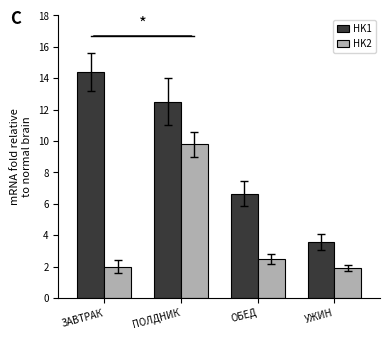

What position from the left is ПОЛДНИК?

2